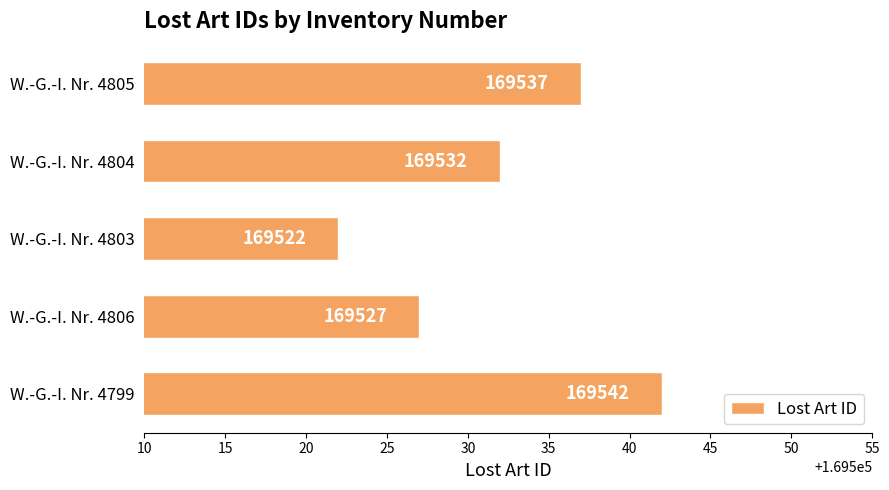

List the labels in order of value, smallest first.

W.-G.-I. Nr. 4803, W.-G.-I. Nr. 4806, W.-G.-I. Nr. 4804, W.-G.-I. Nr. 4805, W.-G.-I. Nr. 4799